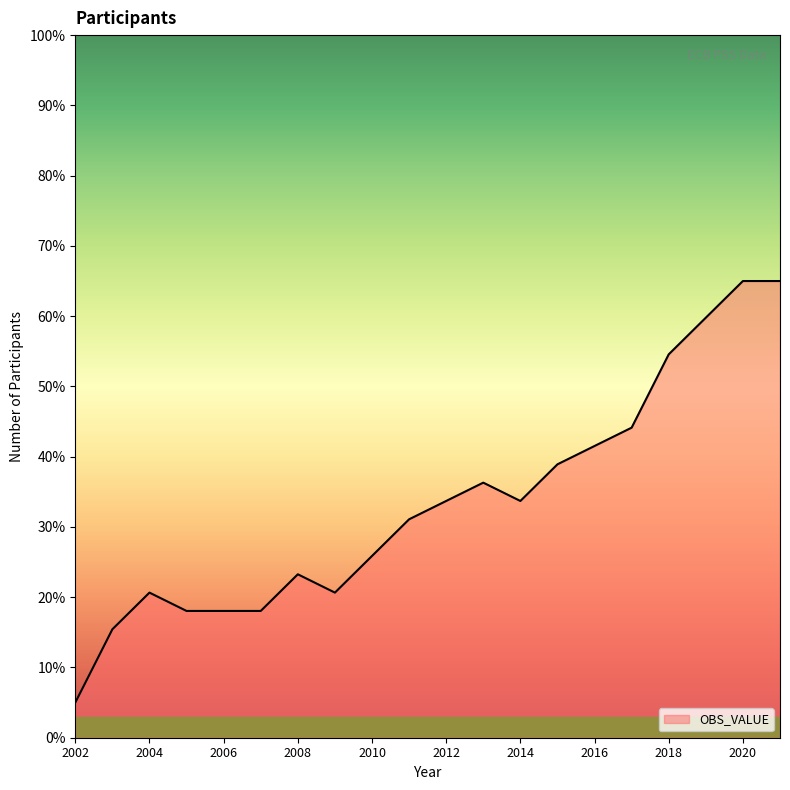

What is the difference between the maximum and minimum values?

60.0